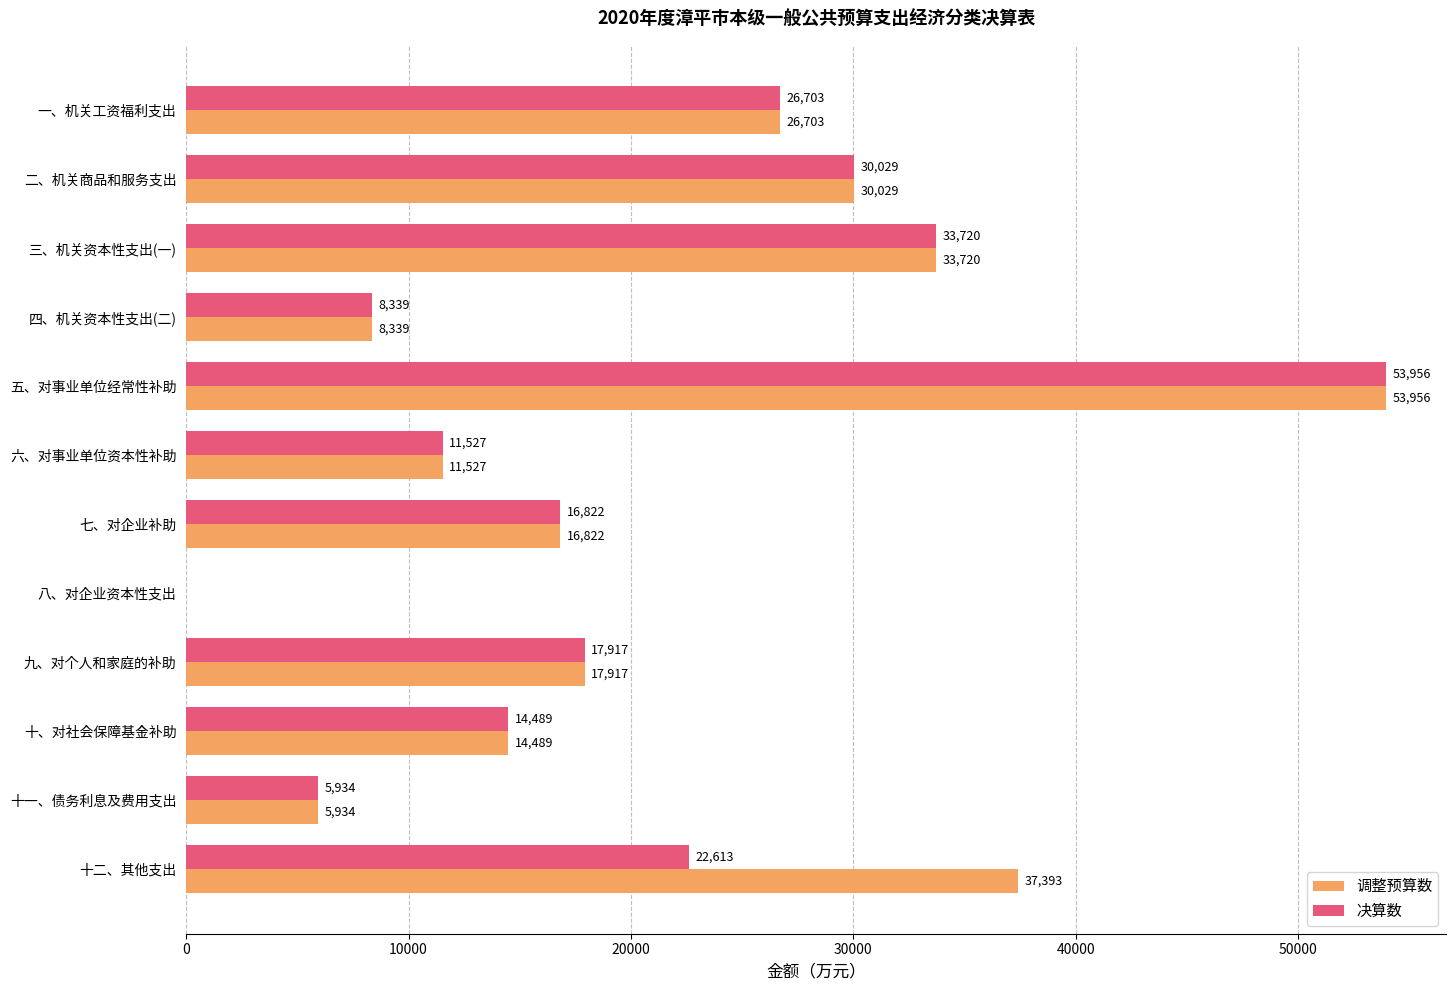

The 调整预算数 series shows 8539 at 十一、债务利息及费用支出. True or false?

False